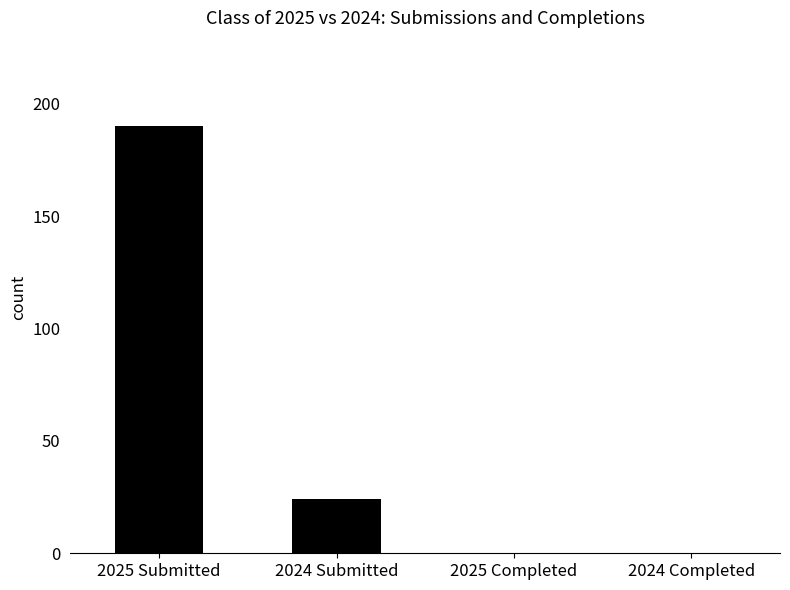

The value at 2025 Completed is 70. True or false?

False